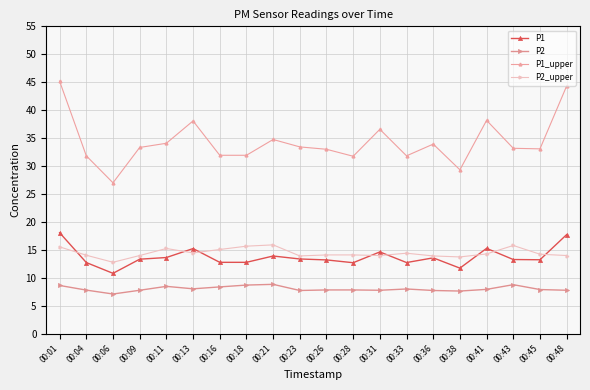

What is the minimum value for P2_upper?

12.8